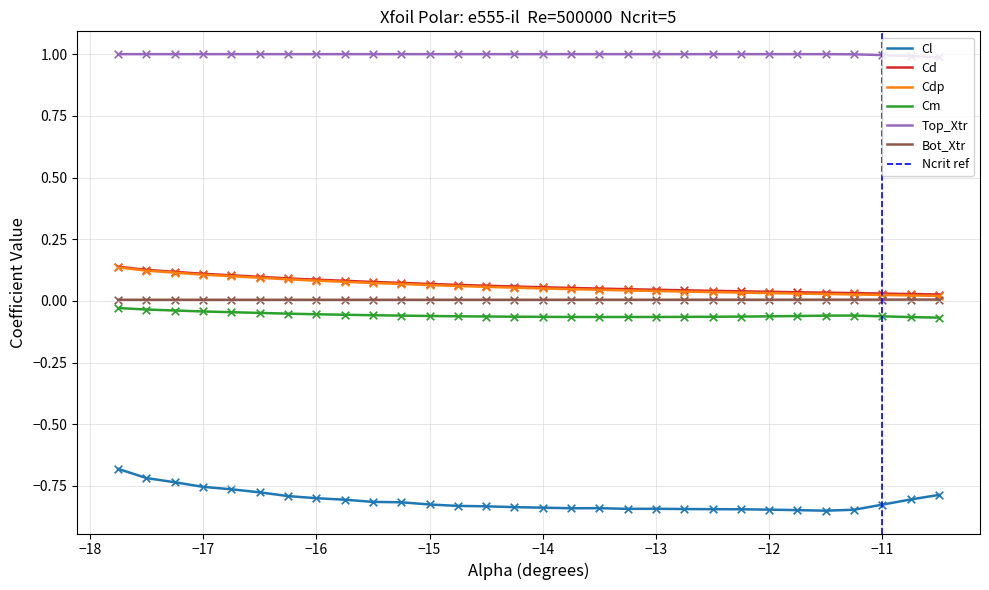

Which series contains the highest Y value?

Top_Xtr